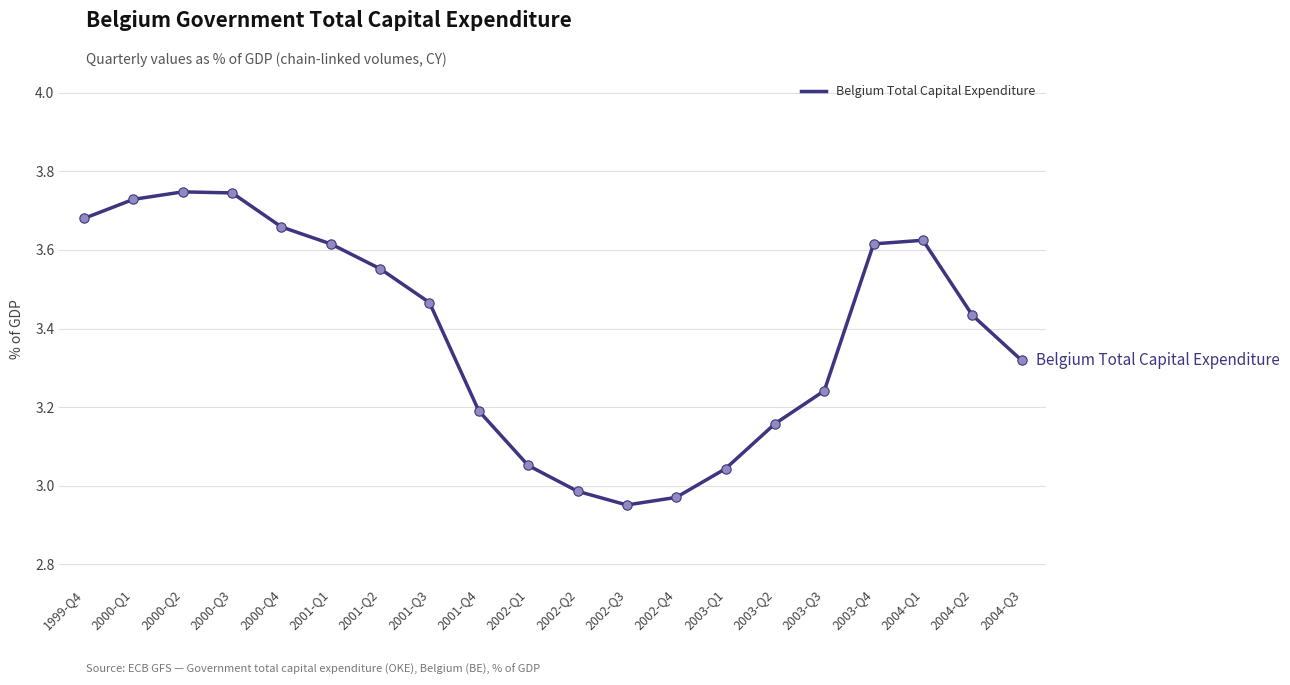

Approximately how many times larger is the value at 2003-Q4 compared to 2003-Q2?

1.1